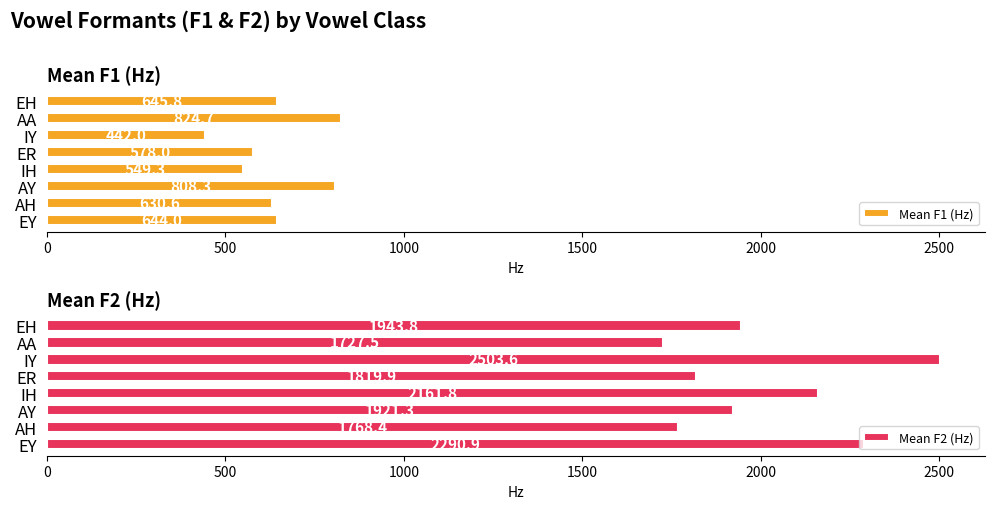

Read the Mean F1 (Hz) value at AH.

630.6